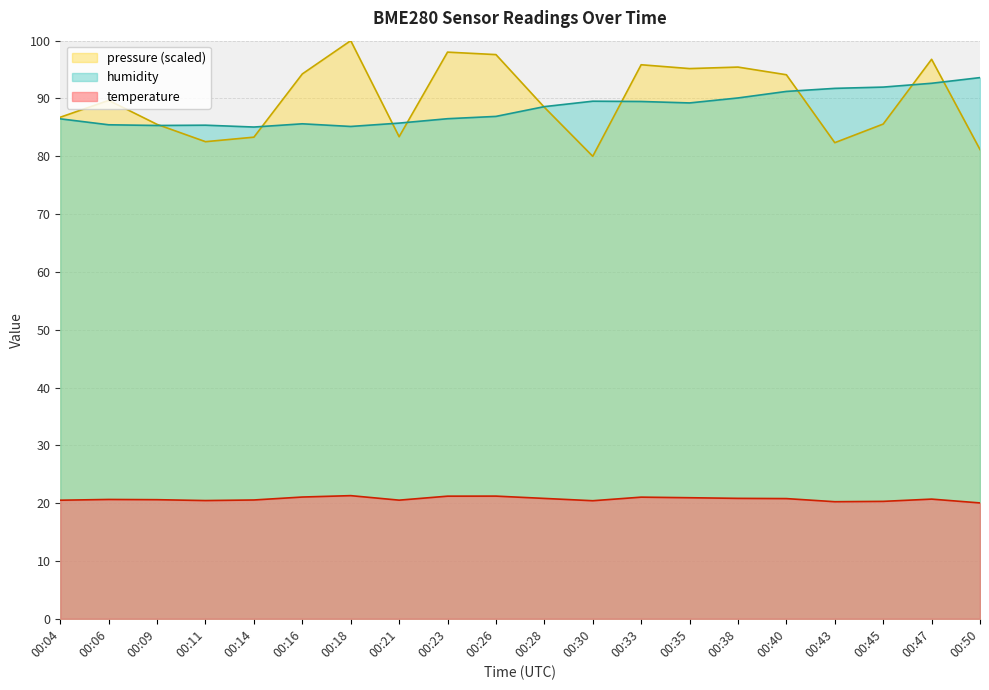

Does the chart have visible grid lines?

Yes